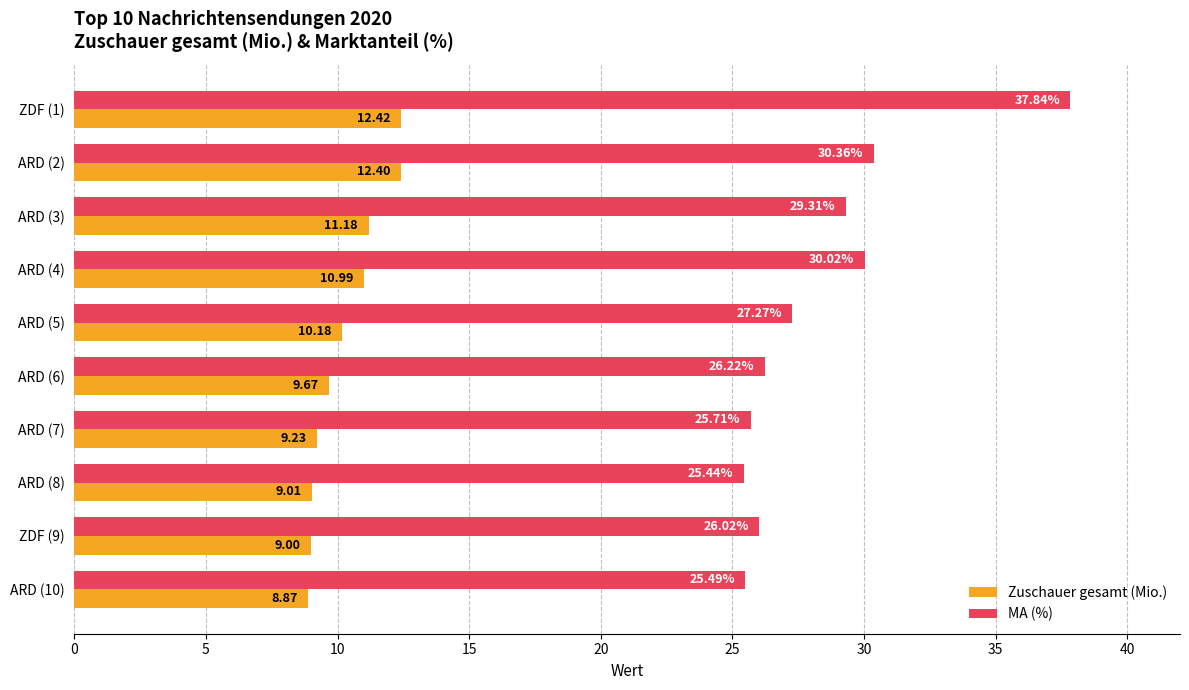

What is the total value across all series at ARD (4)?

41.0